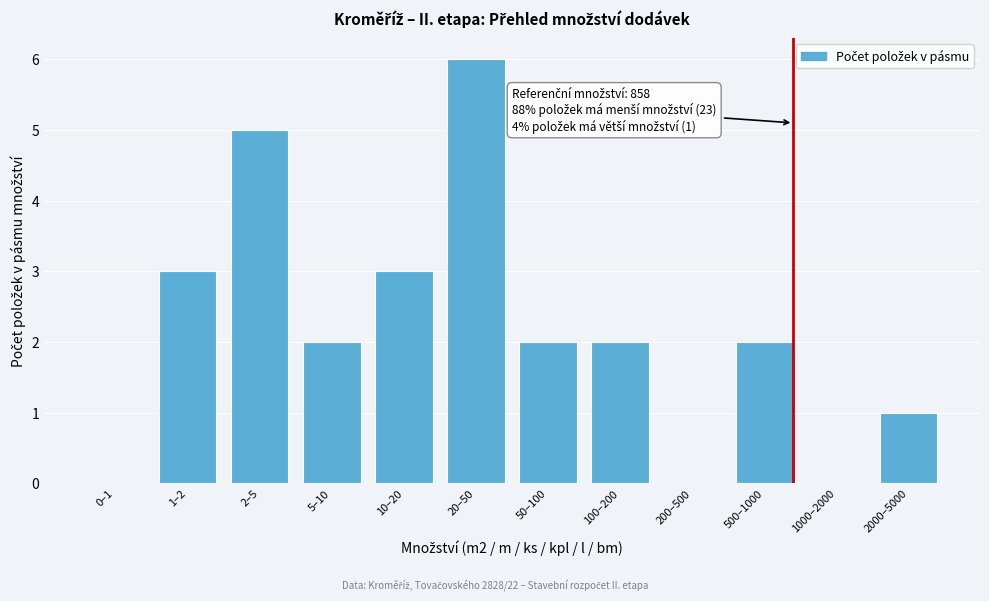

Reading left to right, list all the values displayed in this chart.

0–1=0	1–2=3	2–5=5	5–10=2	10–20=3	20–50=6	50–100=2	100–200=2	200–500=0	500–1000=2	1000–2000=0	2000–5000=1